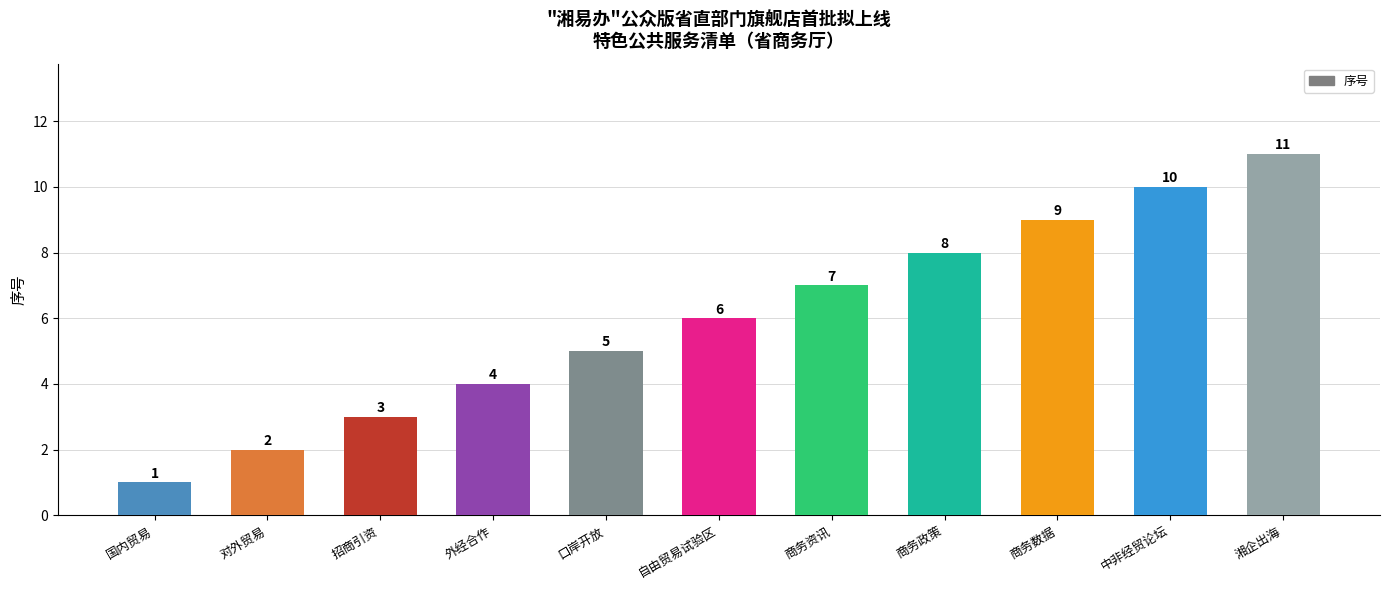

How many categories are shown in the chart?

11